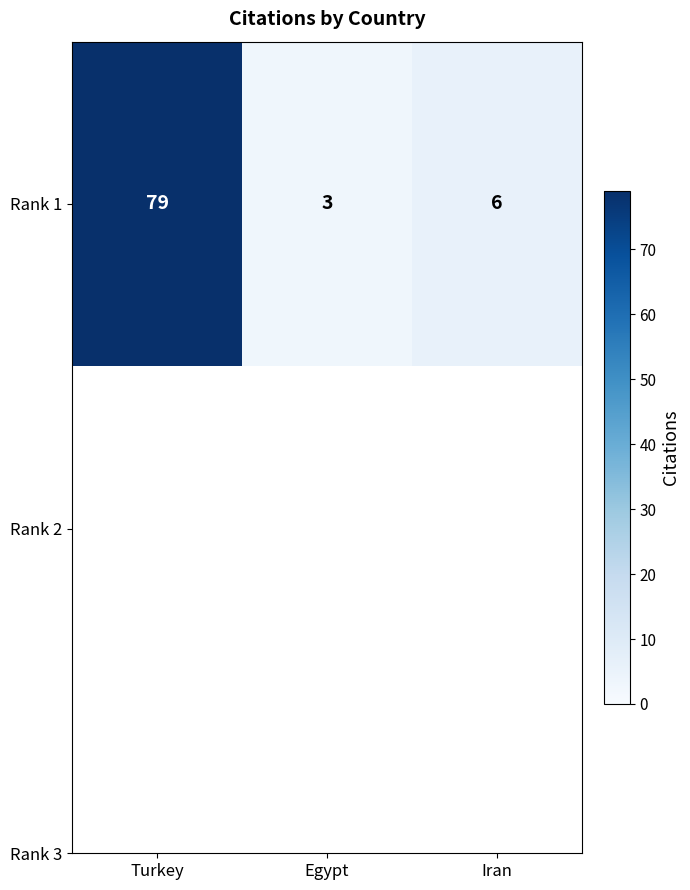

What is the change in value from Turkey to Egypt?

-76